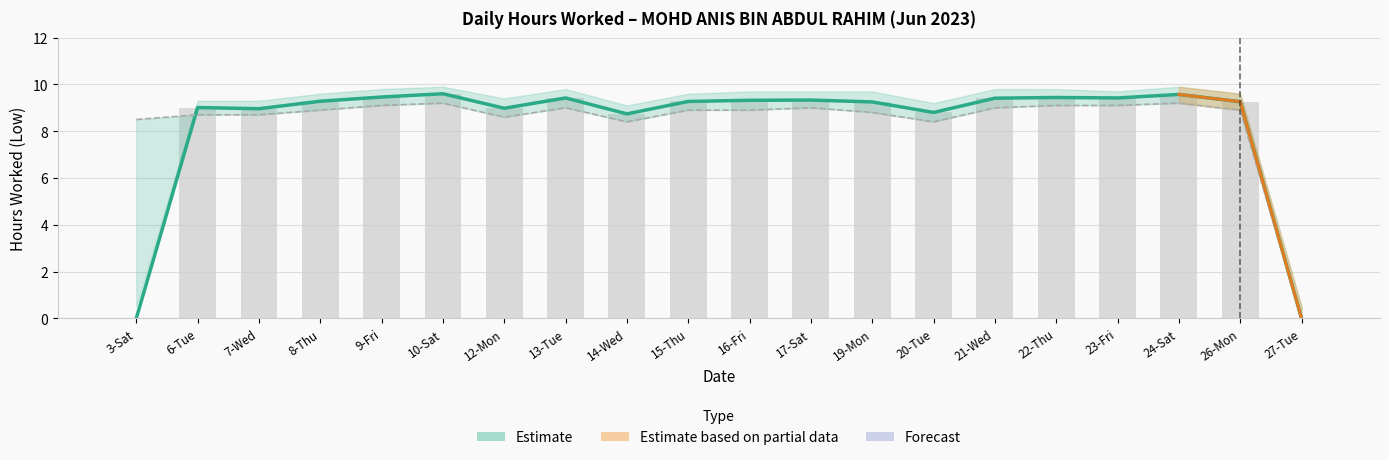

Reading right to left, list all the values displayed in this chart.

27-Tue=0.0	26-Mon=9.3	24-Sat=9.6	23-Fri=9.4	22-Thu=9.4	21-Wed=9.4	20-Tue=8.8	19-Mon=9.2	17-Sat=9.3	16-Fri=9.3	15-Thu=9.3	14-Wed=8.7	13-Tue=9.4	12-Mon=9.0	10-Sat=9.6	9-Fri=9.5	8-Thu=9.3	7-Wed=9.0	6-Tue=9.0	3-Sat=0.0